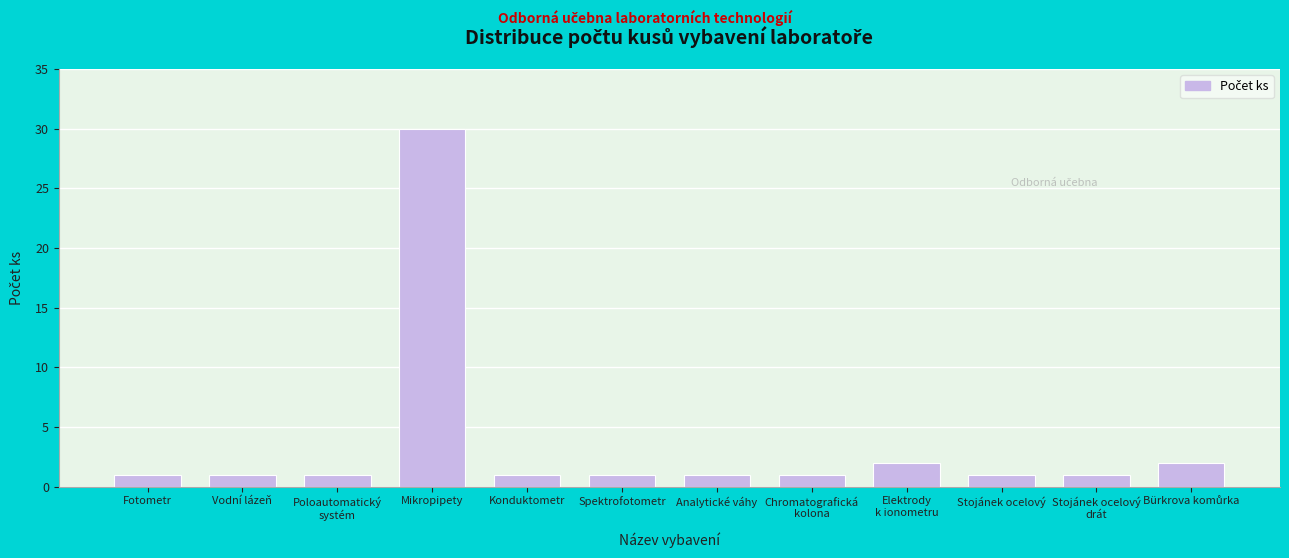

Reading left to right, extract all data points from this chart.

1	1	1	30	1	1	1	1	2	1	1	2